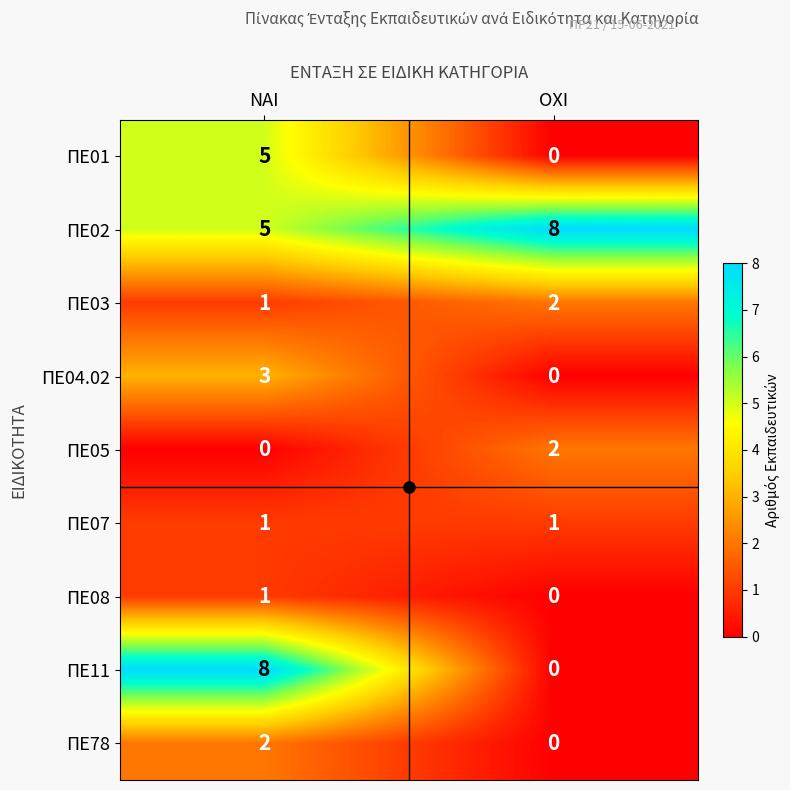

Between ΝΑΙ and ΟΧΙ, which series saw the biggest shift?

ΠΕ11